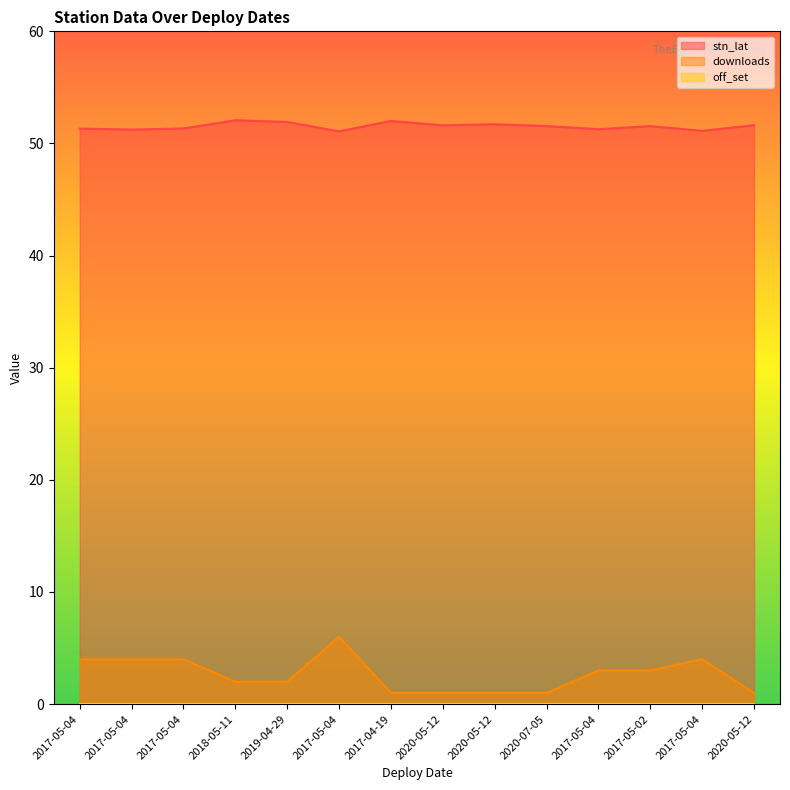

Which series has the largest range (max minus min)?

downloads